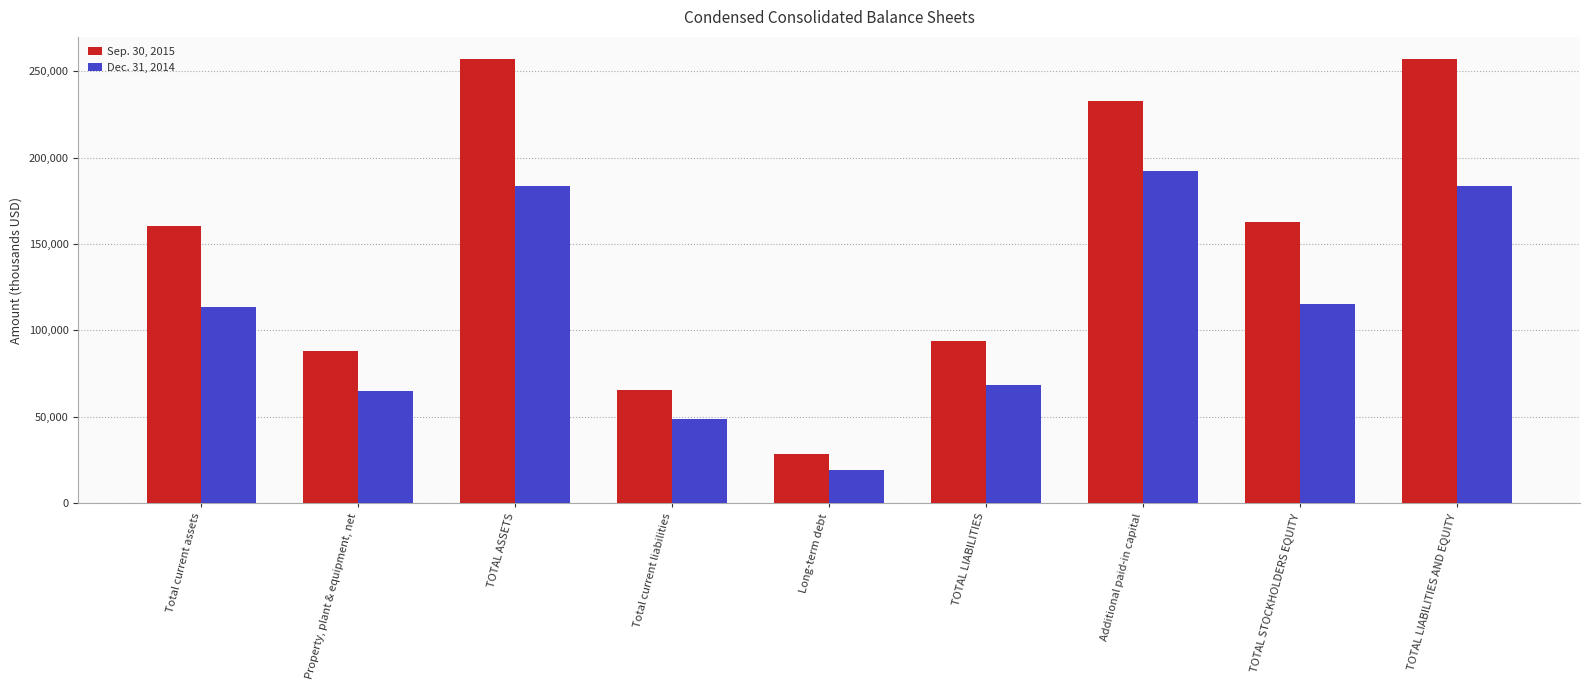

What is the lowest value of the Dec. 31, 2014 series?

19057